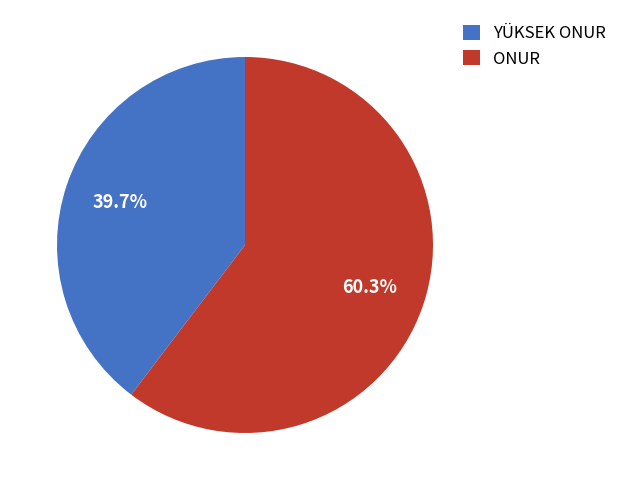

Count the number of slices in the pie.

2